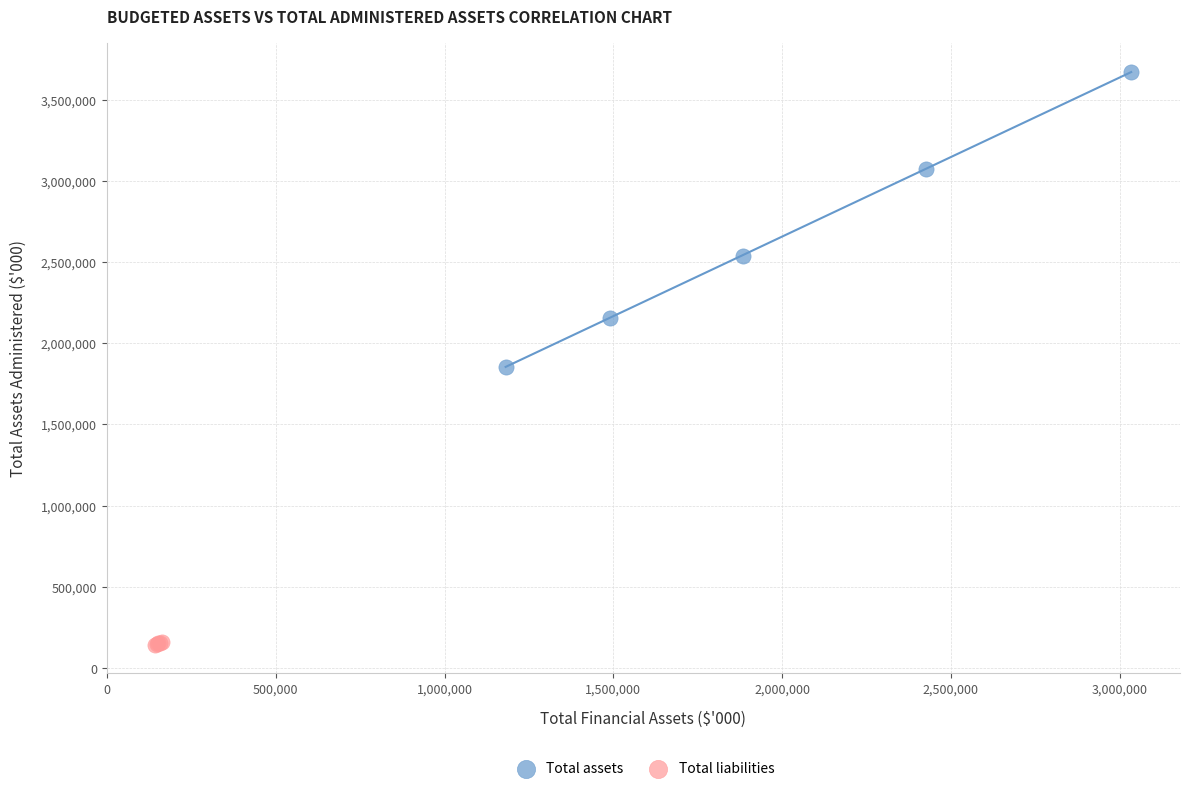

Which series contains the highest Y value?

Total assets